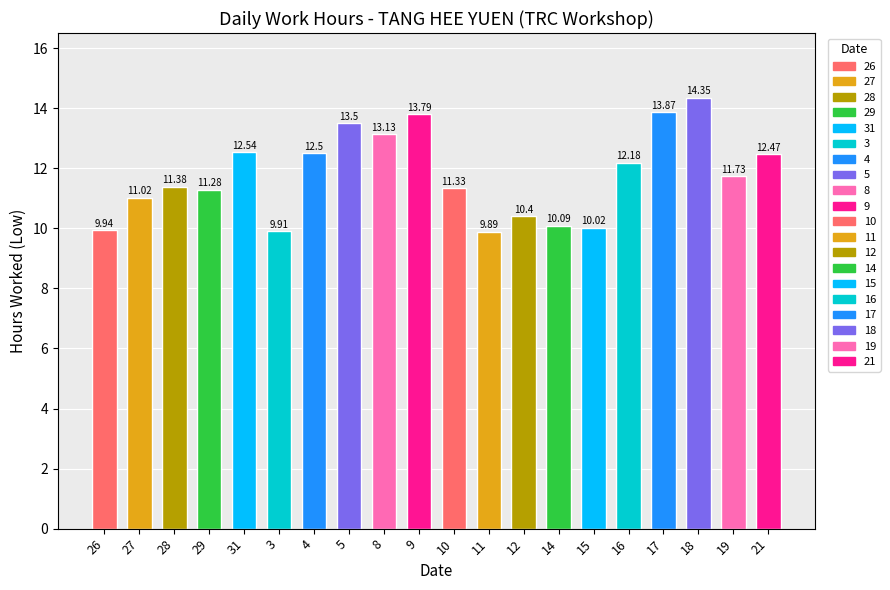

Which has a higher value, 19 or 26?

19